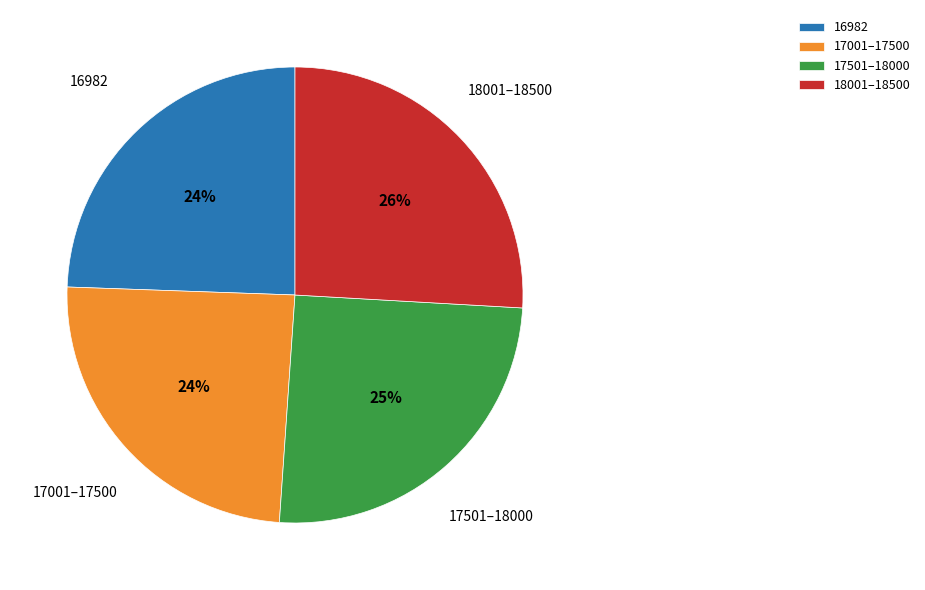

Approximately how many times larger is the value at 16982 compared to 17001–17500?

1.0